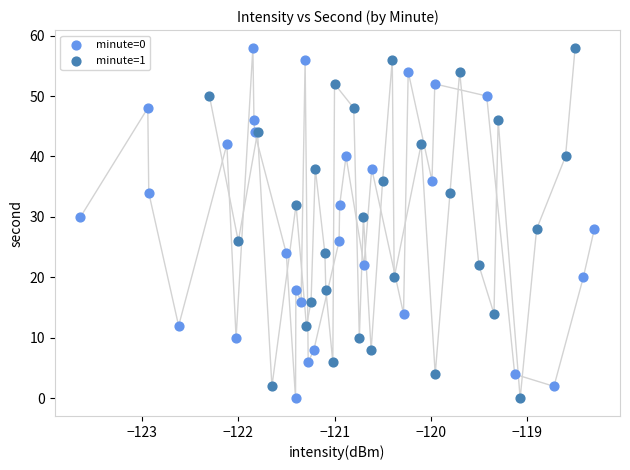

What are all the series names shown in the legend?

minute=0, minute=1